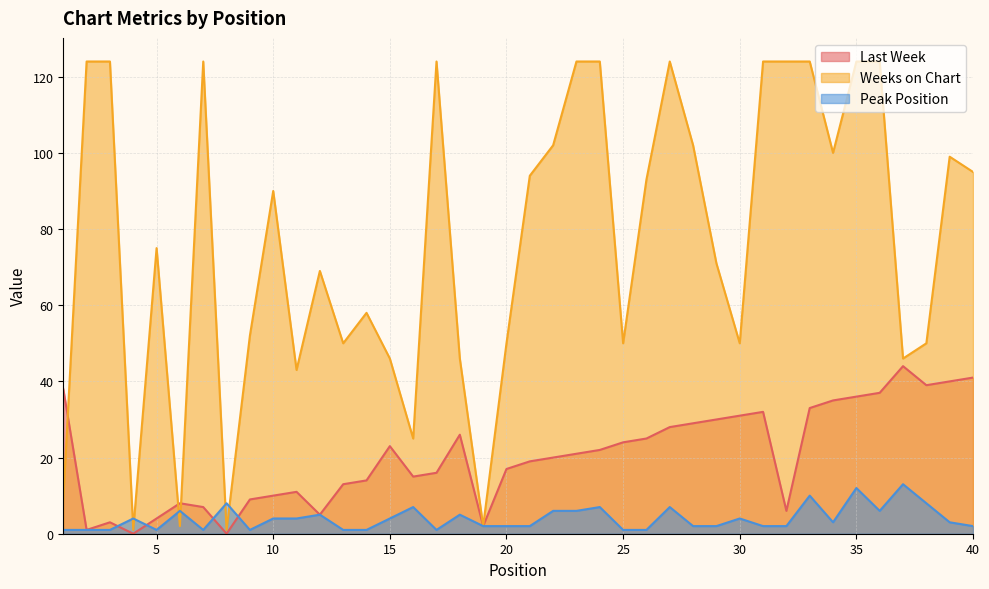

List the series in order of their peak value, highest first.

Weeks on Chart, Last Week, Peak Position